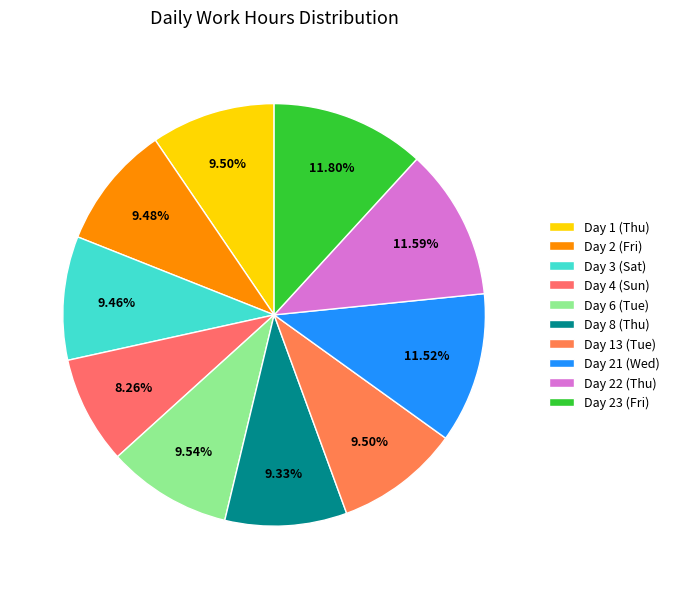

Approximately how many times larger is the value at Day 6 (Tue) compared to Day 23 (Fri)?

0.8